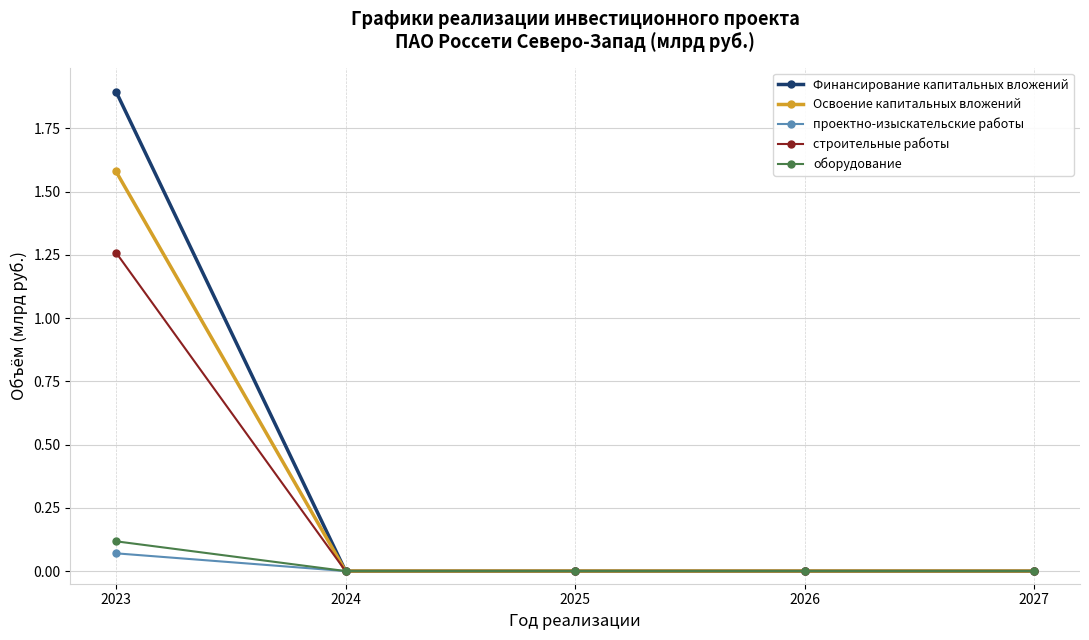

How many lines are shown in the chart?

5